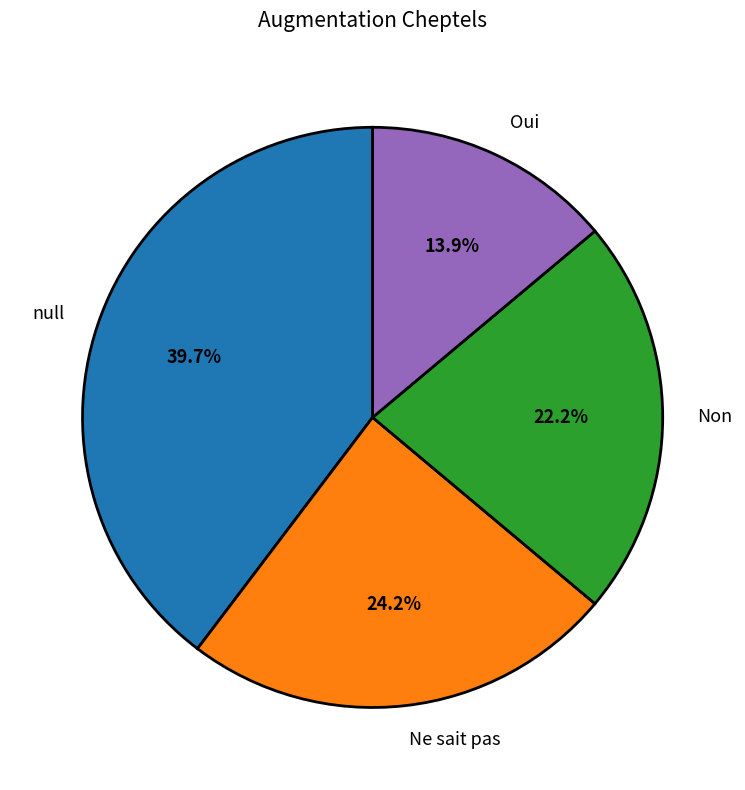

How many segments does this pie chart have?

4